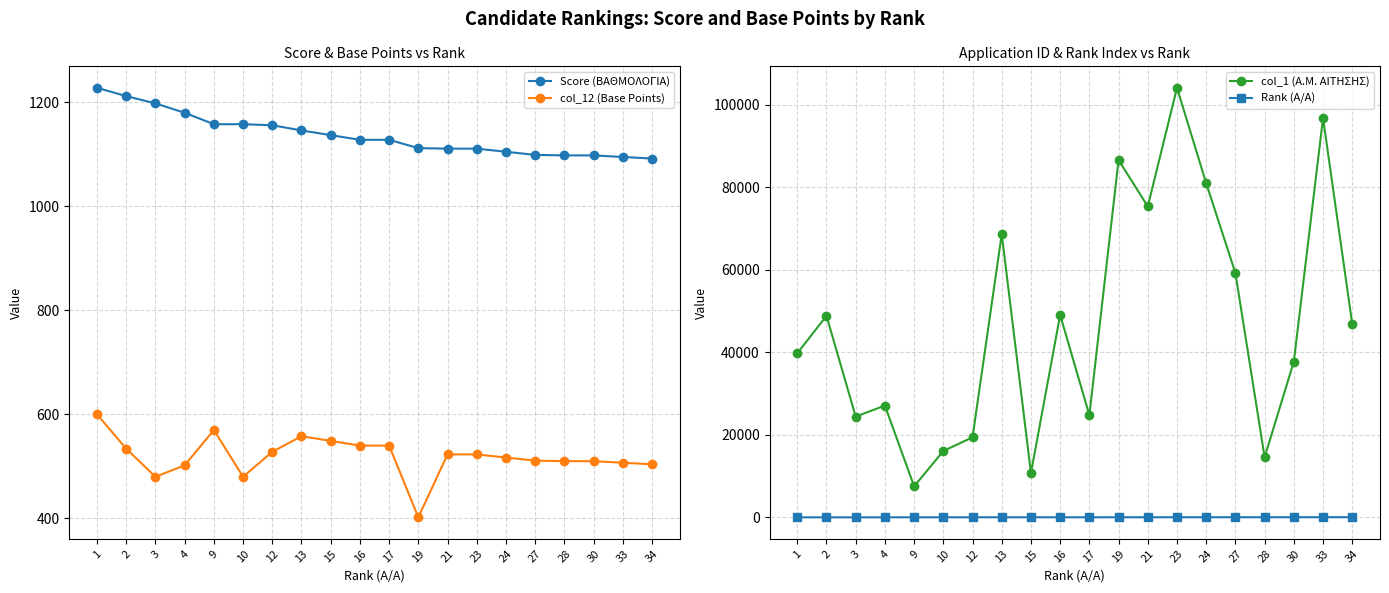

Which series has the largest total across all categories?

col_1 (Α.Μ. ΑΙΤΗΣΗΣ)